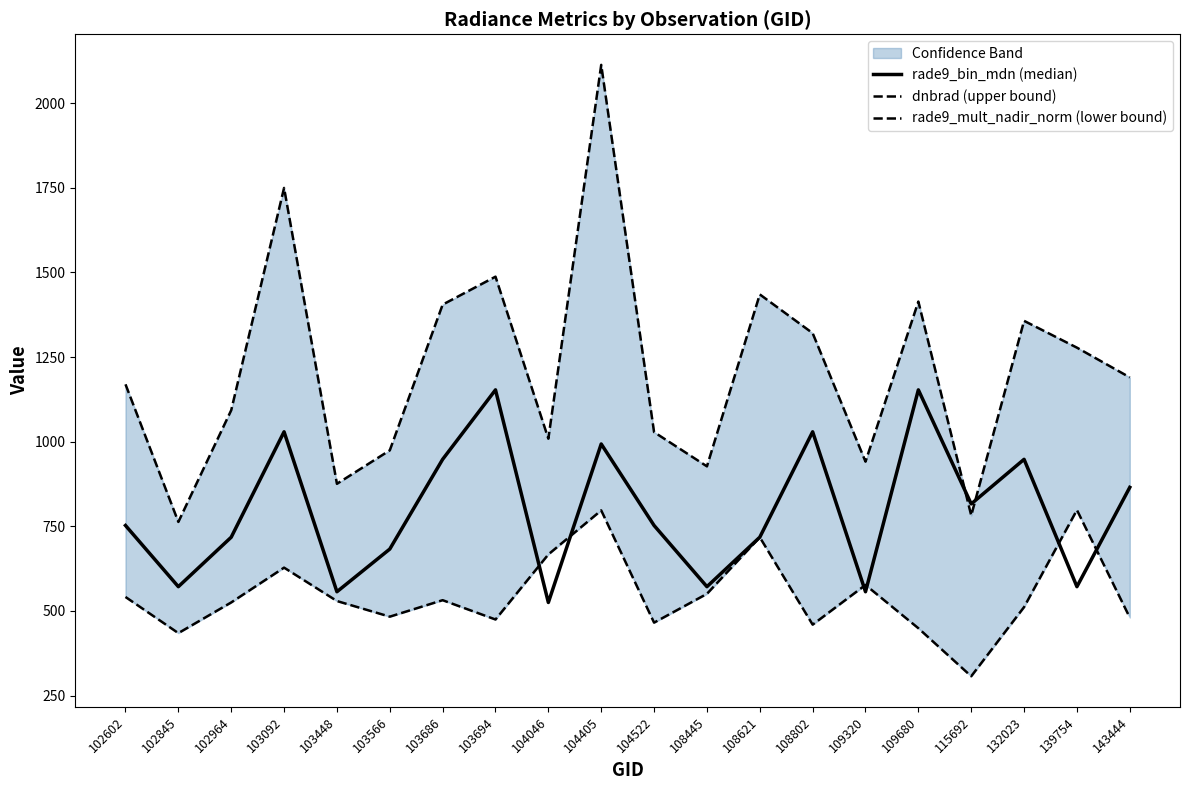

What is the highest value of the rade9_bin_mdn (median) series?

1153.2